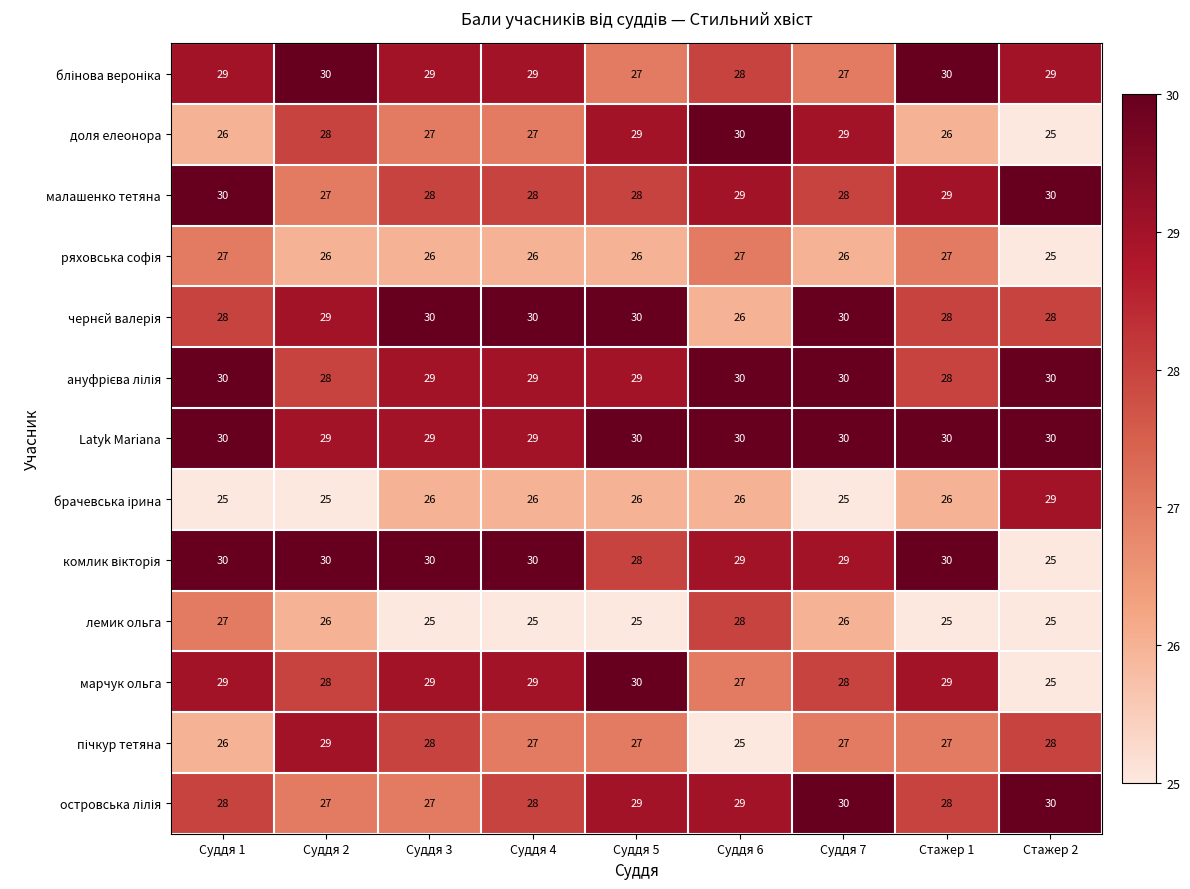

What is the minimum value shown in the chart?

25